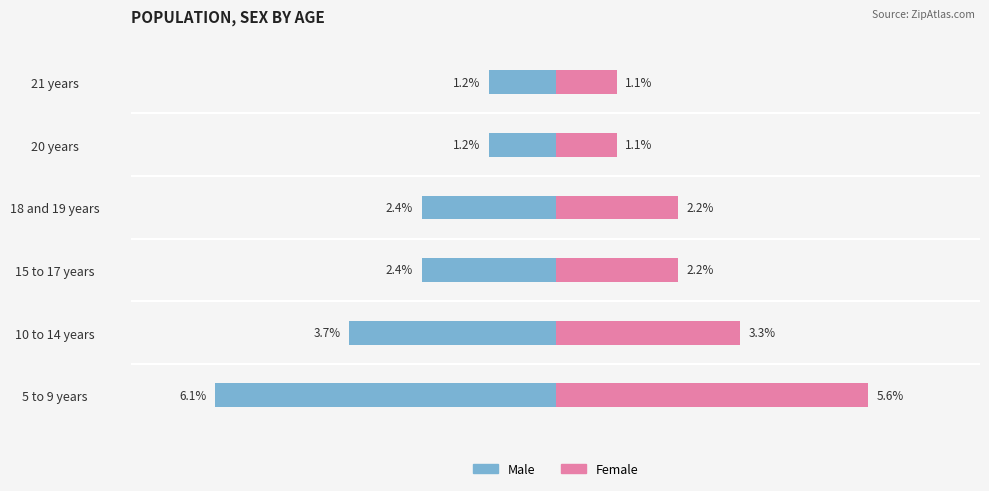

Between 18 and 19 years and 5 to 9 years, which is larger?

18 and 19 years